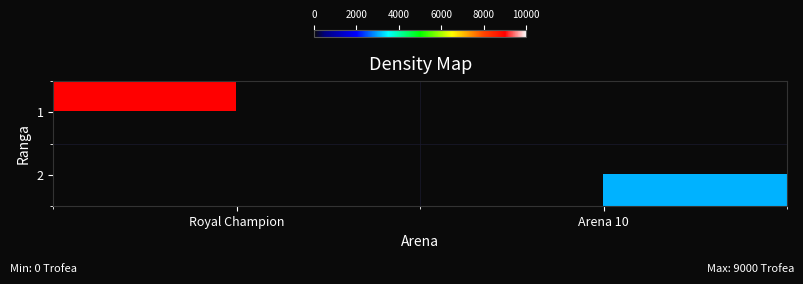

True or false: 2 has a value of 4834.1 at Arena 10.

False